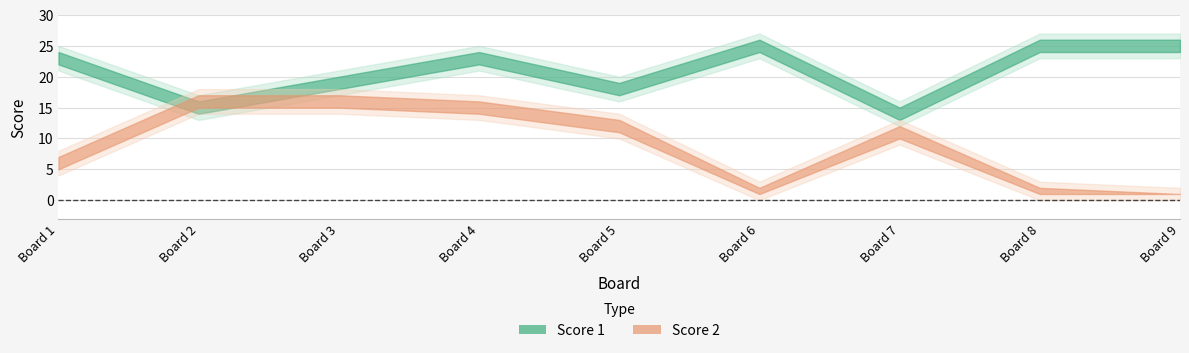

Is this an area chart (filled region under the line)?

No